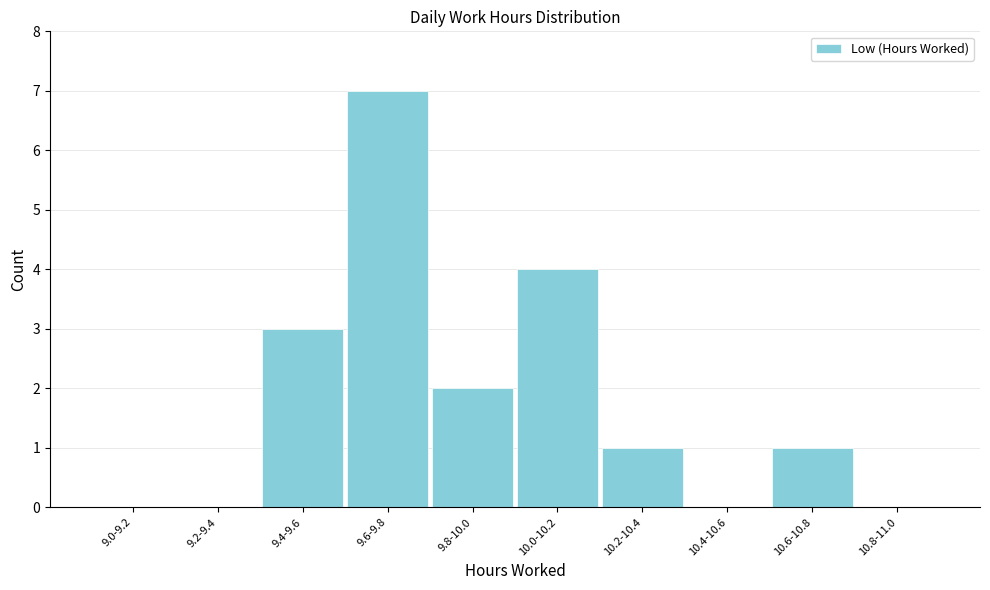

Reading left to right, extract all data points from this chart.

9.0-9.2=0	9.2-9.4=0	9.4-9.6=3	9.6-9.8=7	9.8-10.0=2	10.0-10.2=4	10.2-10.4=1	10.4-10.6=0	10.6-10.8=1	10.8-11.0=0